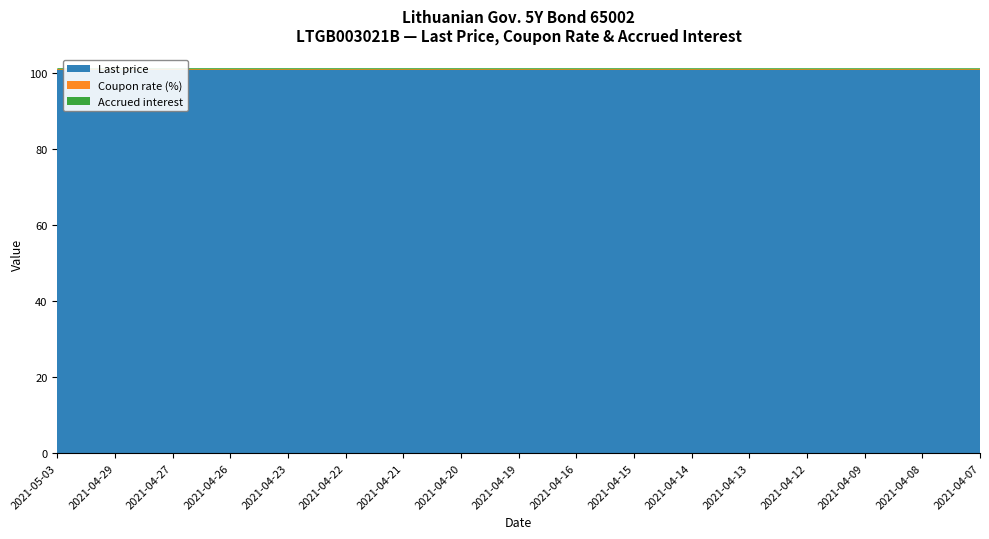

Reading left to right, list all the values displayed in this chart.

Last price: 100.8	100.8	100.8	100.8	100.8	100.8	100.8	100.8	100.8	100.8	100.8	100.8	100.8	100.8	100.8	100.8	100.8
Coupon rate (%): 0.3	0.3	0.3	0.3	0.3	0.3	0.3	0.3	0.3	0.3	0.3	0.3	0.3	0.3	0.3	0.3	0.3
Accrued interest: 0.3	0.3	0.3	0.3	0.3	0.3	0.3	0.3	0.3	0.3	0.3	0.3	0.3	0.3	0.3	0.3	0.3